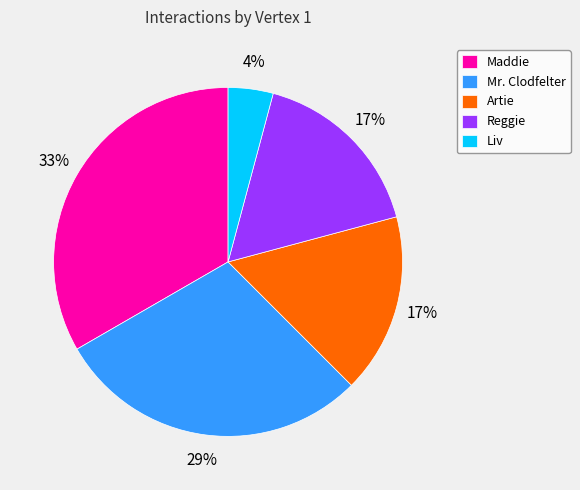

Between Artie and Maddie, which is larger?

Maddie